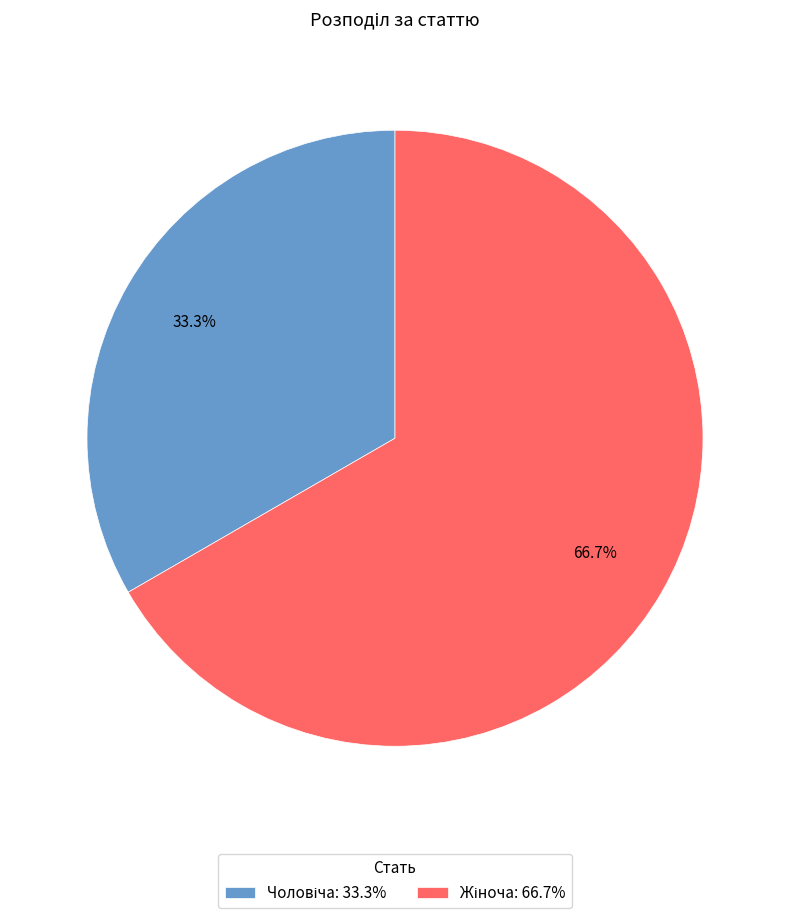

Is there any slice that represents more than half of the pie?

Yes